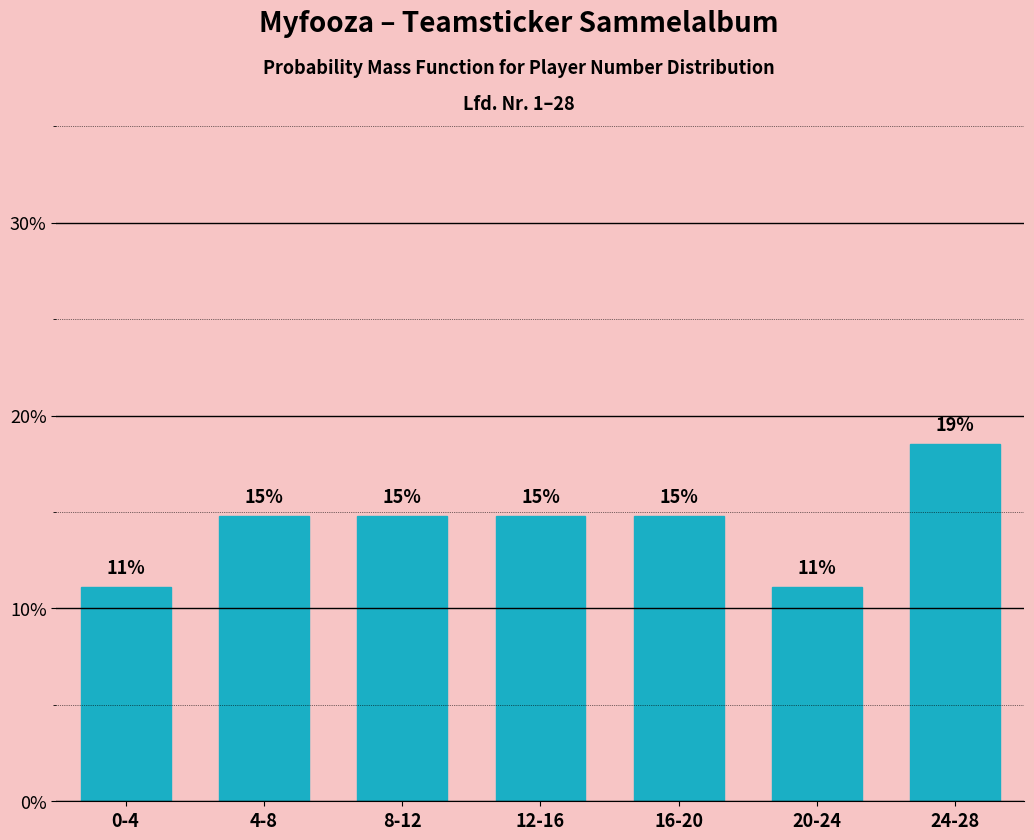

Are the bars horizontal?

No